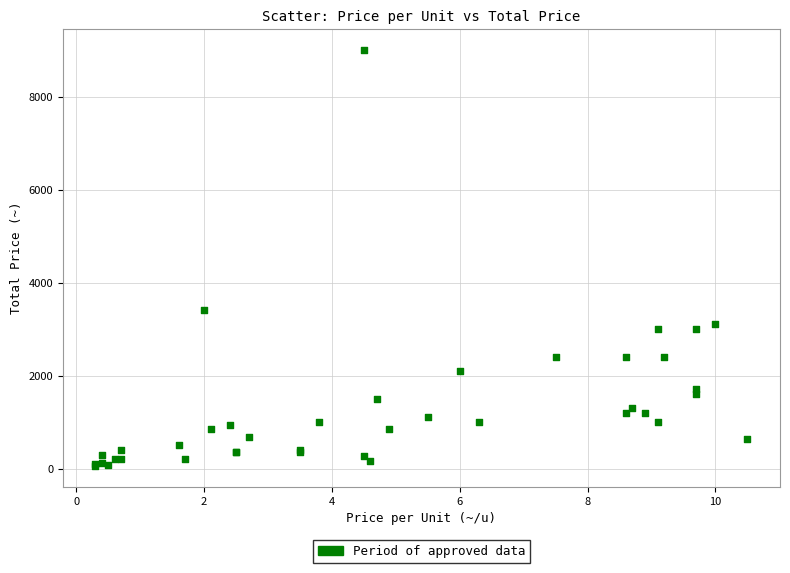

What Y value in the scatter plot is closest to 4526?

3400